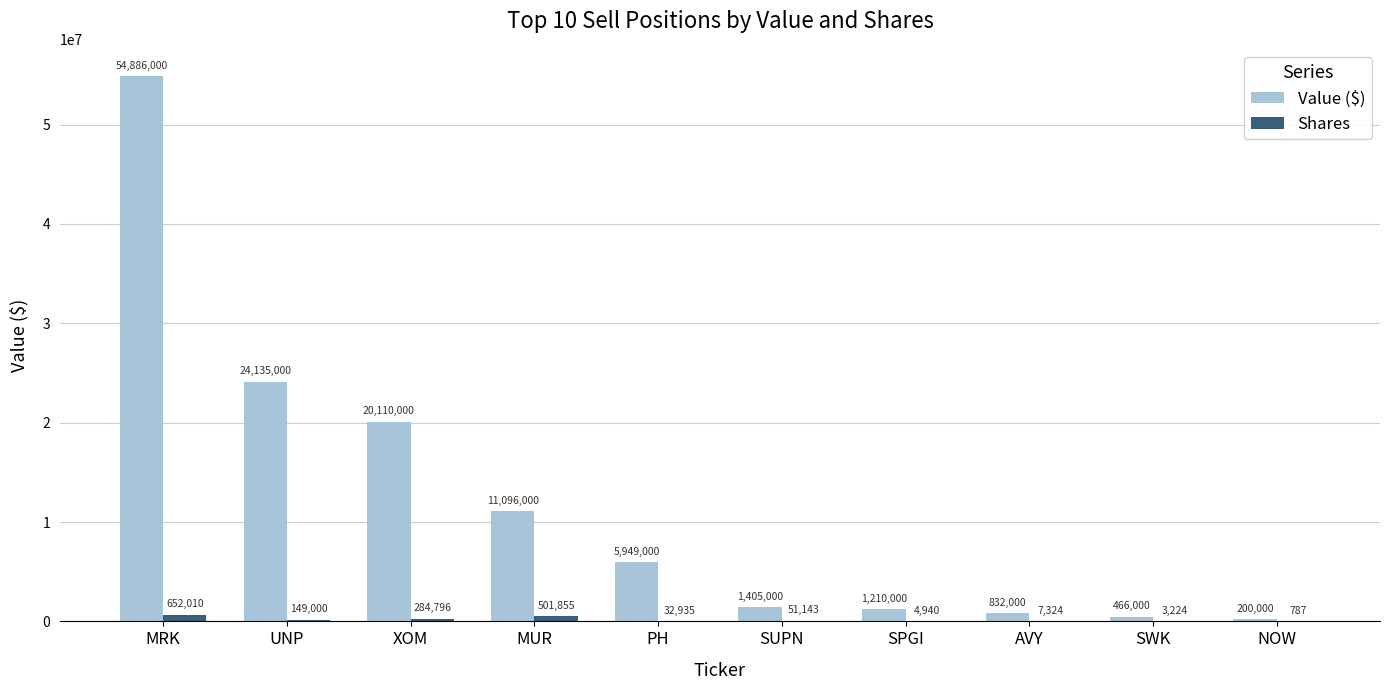

What is the approximate value of Value ($) at AVY, to the nearest 50?

832000